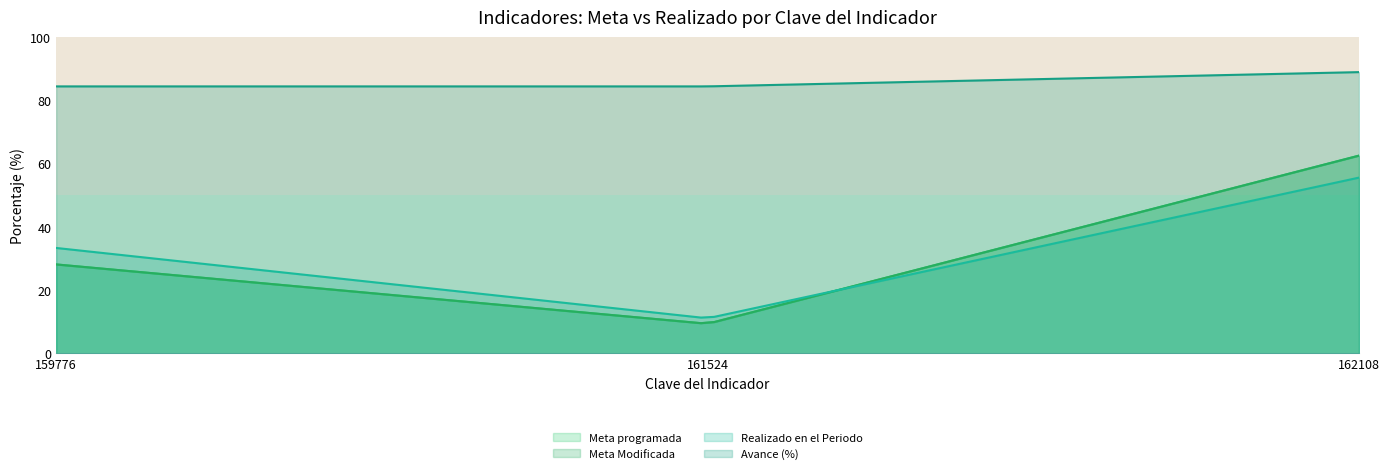

Which series has the largest range (max minus min)?

Meta programada